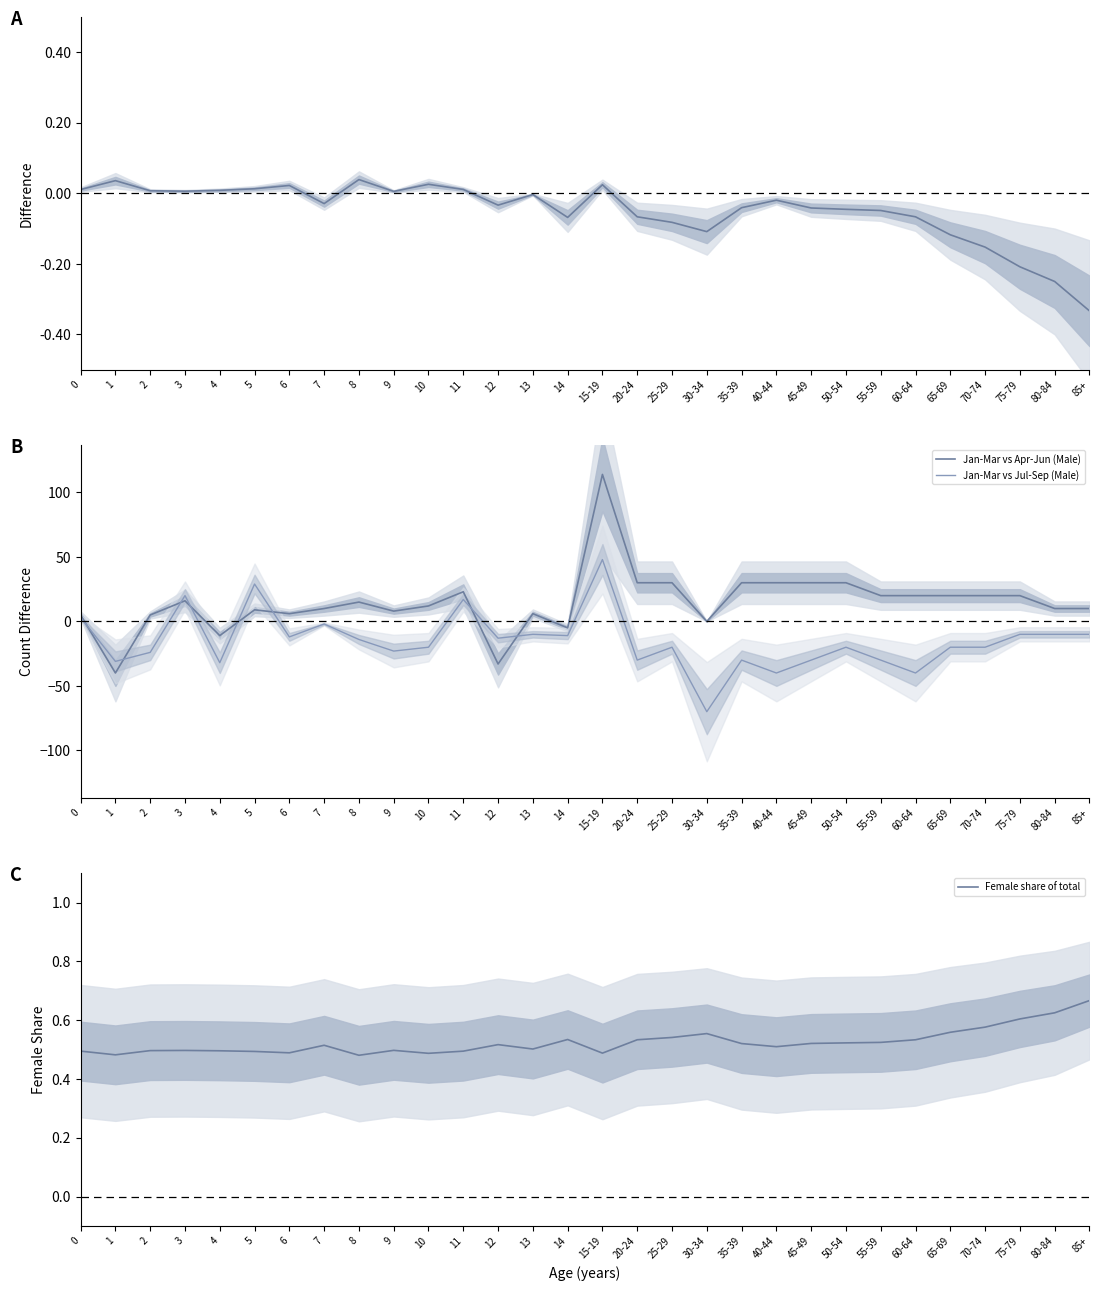

True or false: Female share of total has more than 0 points higher than both neighbors.

True